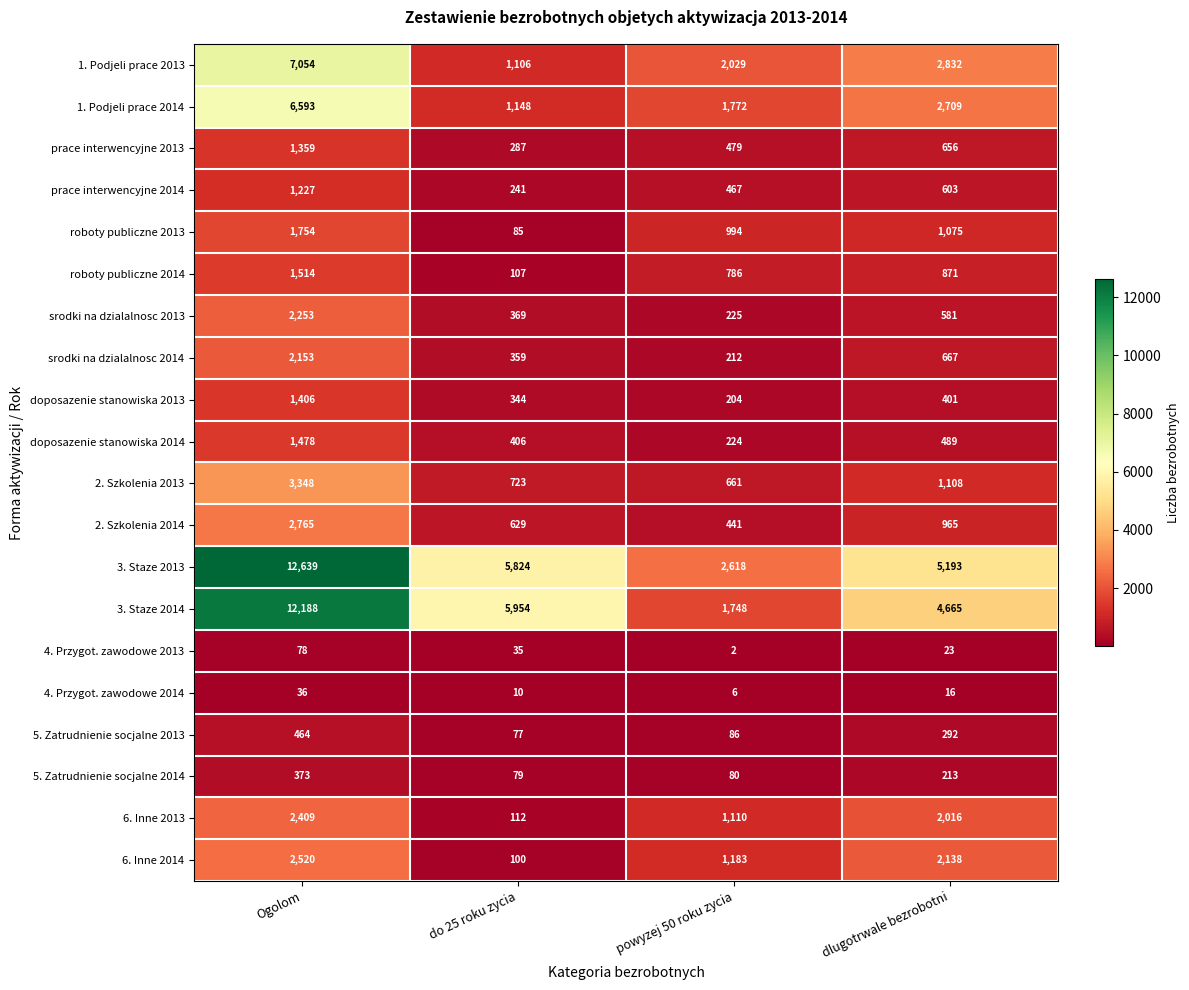

What value does the 4. Przygot. zawodowe 2014 series have at do 25 roku zycia, to the nearest 5?

10